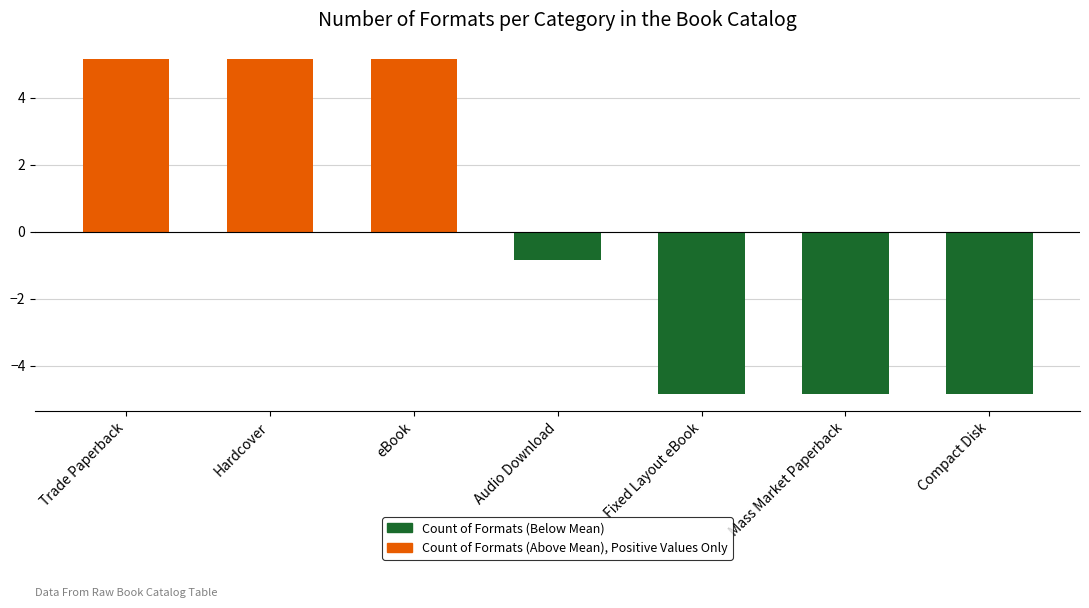

Reading left to right, transcribe all the data shown in this chart.

Count of Formats (Below Mean): Trade Paperback=0.0	Hardcover=0.0	eBook=0.0	Audio Download=-0.9	Fixed Layout eBook=-4.9	Mass Market Paperback=-4.9	Compact Disk=-4.9
Count of Formats (Above Mean), Positive Values Only: Trade Paperback=5.1	Hardcover=5.1	eBook=5.1	Audio Download=0.0	Fixed Layout eBook=0.0	Mass Market Paperback=0.0	Compact Disk=0.0